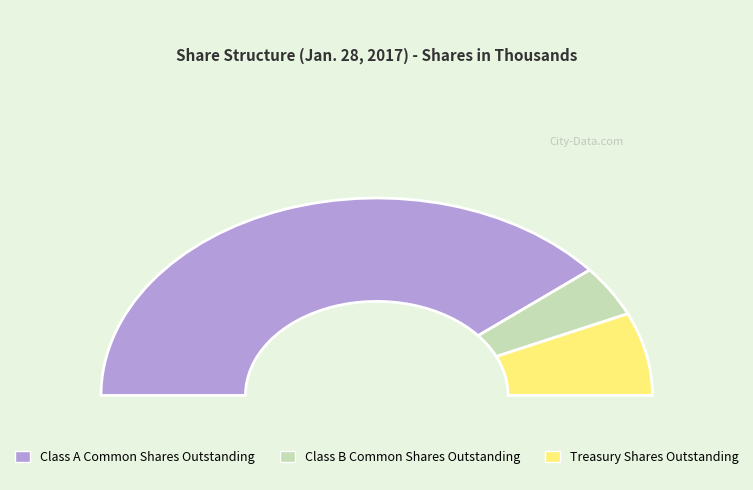

What is the change in value from Class A Common Shares Outstanding to Treasury Shares Outstanding?

-59856